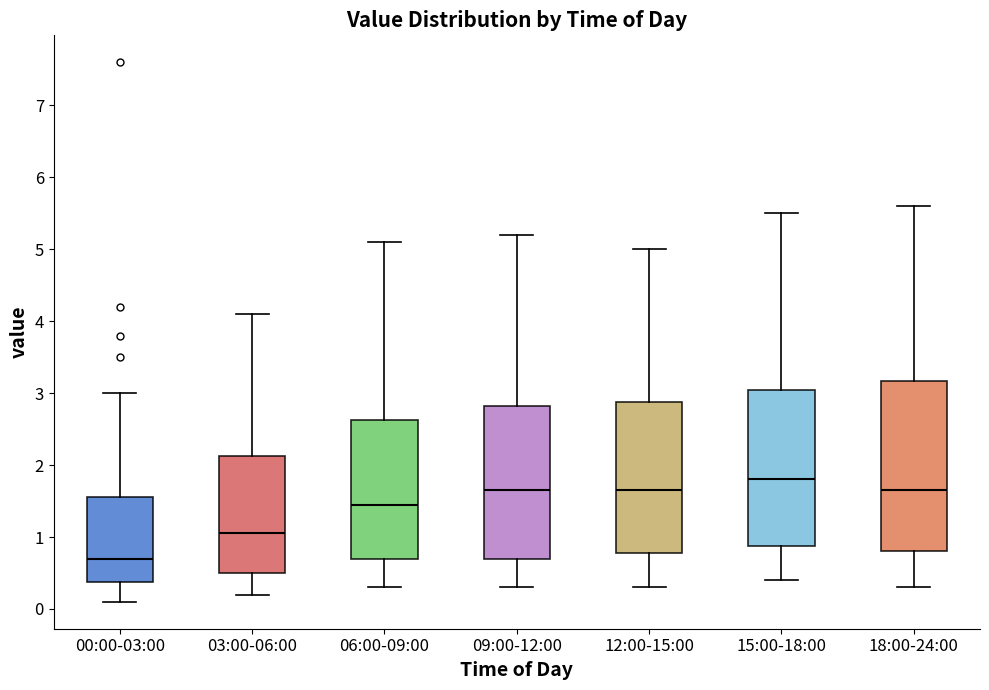

Reading left to right, transcribe this box plot: for each box, give where its median line is, the range the box spans, and where its two whiskers end, as read against the y-axis. The values are not printed on the chart, so give them approximately, as read against the axis.

00:00-03:00: median 0.7, box 0.4 to 1.6, whiskers 0.1 to 3.0
03:00-06:00: median 1.1, box 0.5 to 2.1, whiskers 0.2 to 4.1
06:00-09:00: median 1.5, box 0.7 to 2.6, whiskers 0.3 to 5.1
09:00-12:00: median 1.7, box 0.7 to 2.8, whiskers 0.3 to 5.2
12:00-15:00: median 1.7, box 0.8 to 2.9, whiskers 0.3 to 5.0
15:00-18:00: median 1.8, box 0.9 to 3.1, whiskers 0.4 to 5.5
18:00-24:00: median 1.7, box 0.8 to 3.2, whiskers 0.3 to 5.6